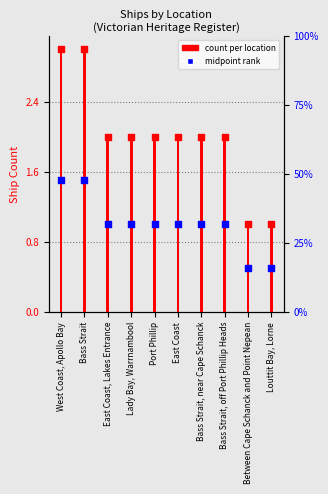

What is the change in value from West Coast, Apollo Bay to Port Phillip?

-1